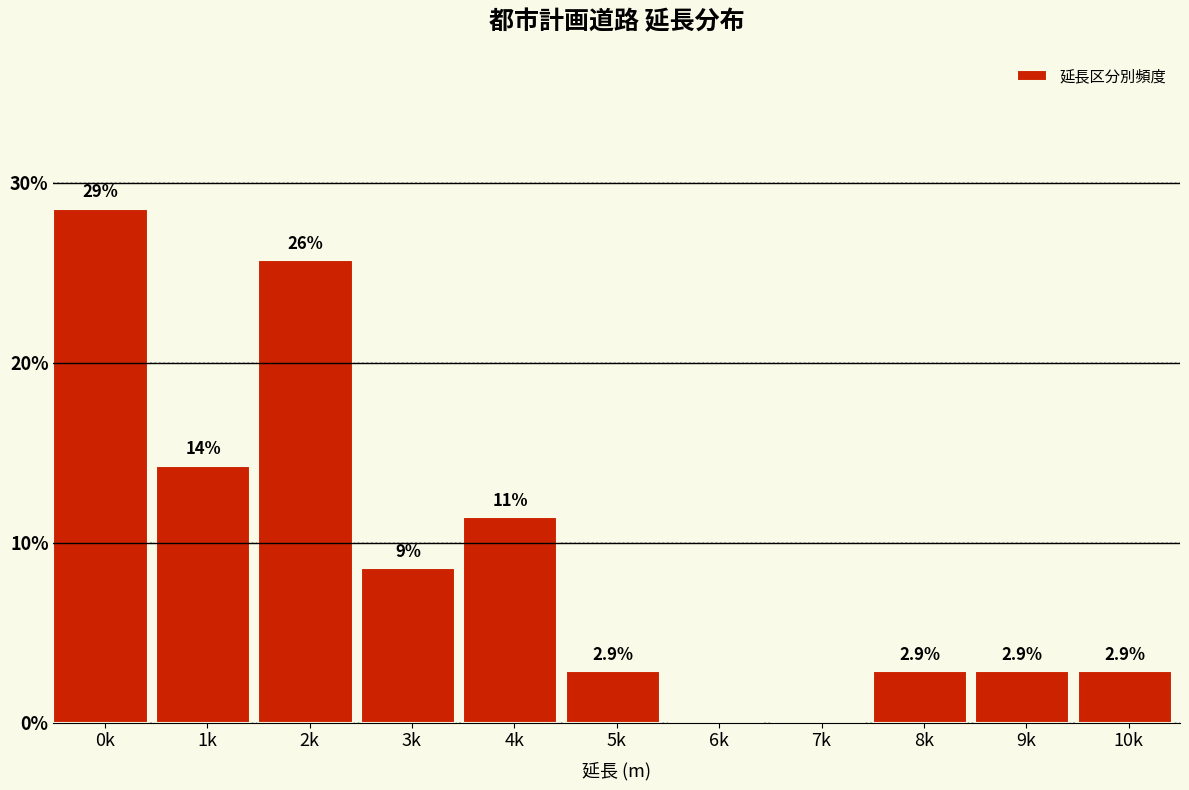

Are the bars horizontal?

No